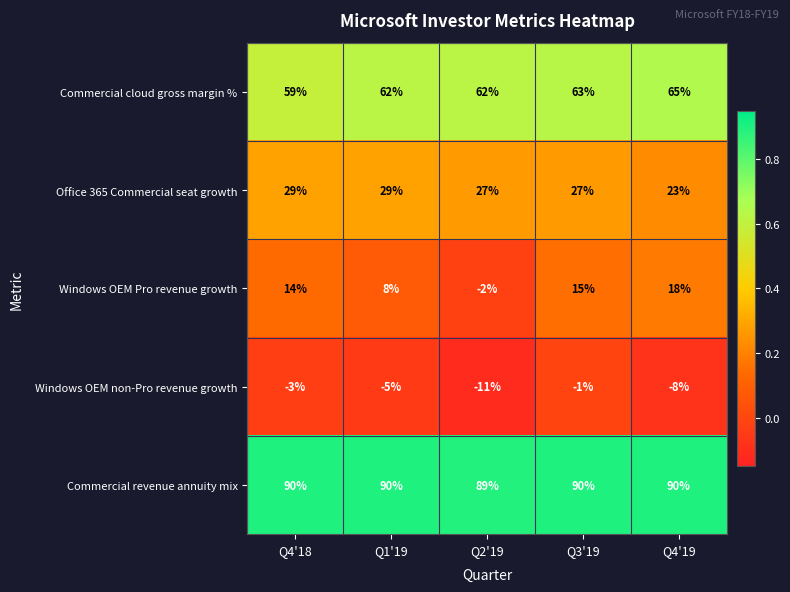

What is the spread (max minus min) of values at Q4'19?

98